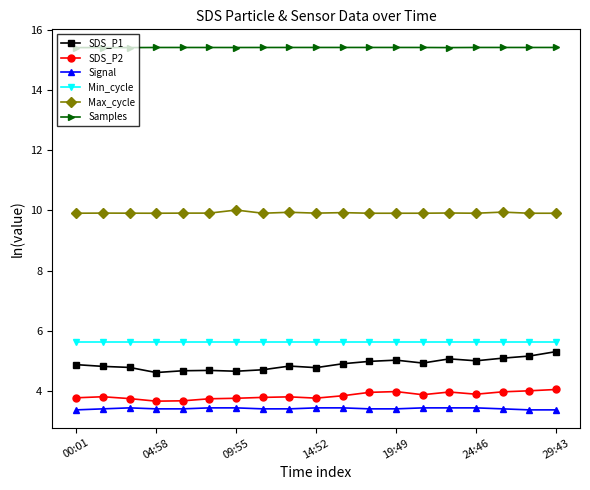

How many categories are shown in the chart?

19